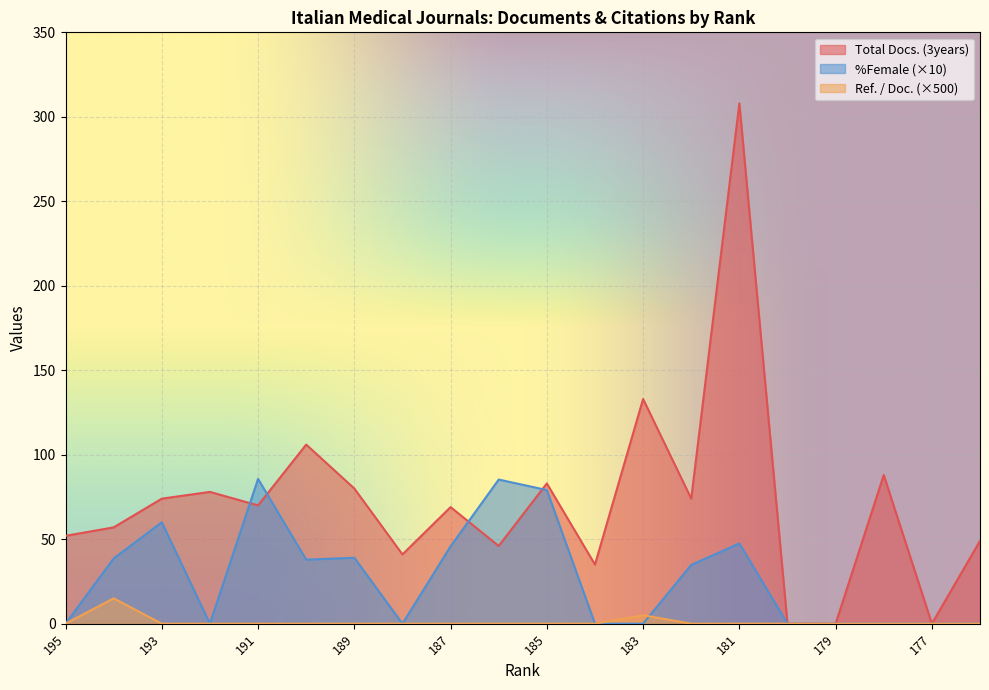

The Ref. / Doc. series shows 0.0 at 185. True or false?

True